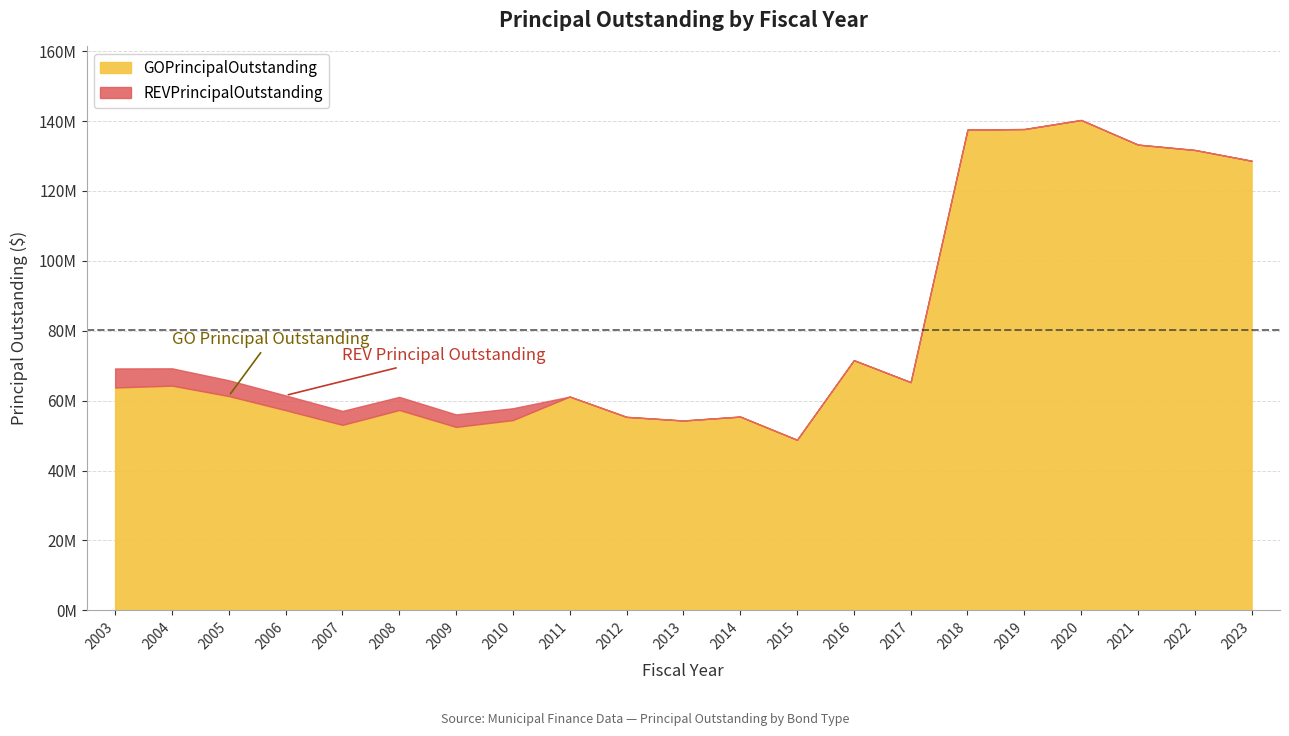

What are all the series names shown in the legend?

GOPrincipalOutstanding, REVPrincipalOutstanding